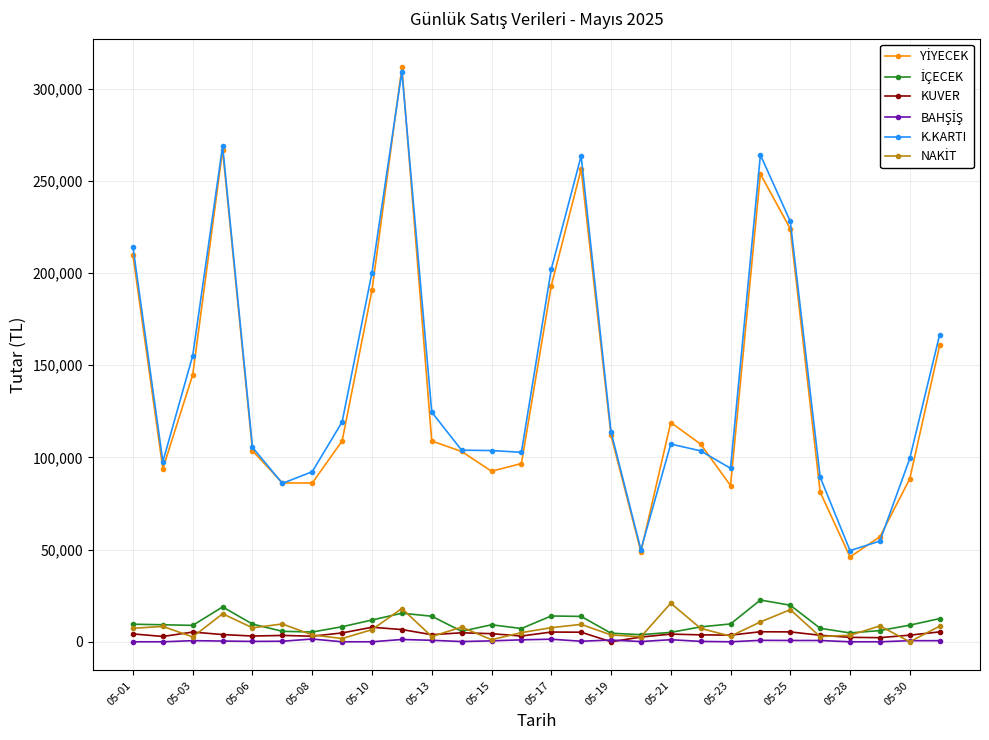

What is the value of the K.KARTI point at the 23rd from the left?

228095.0